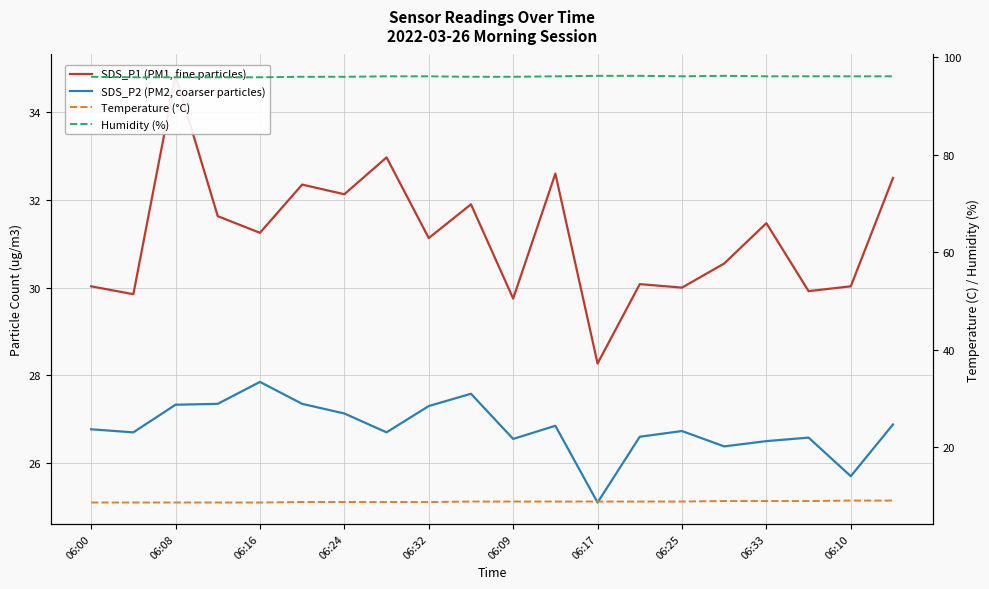

Reading right to left, extract all data points from this chart.

SDS_P1 (PM1, fine particles): 32.5	30.0	29.9	31.5	30.6	30.0	30.1	28.3	32.6	29.8	31.9	31.1	33.0	32.1	32.4	31.2	31.6	34.8	29.9	30.0
SDS_P2 (PM2, coarser particles): 26.9	25.7	26.6	26.5	26.4	26.7	26.6	25.1	26.9	26.6	27.6	27.3	26.7	27.1	27.4	27.9	27.4	27.3	26.7	26.8
Temperature (°C): 9.0	9.0	8.9	8.9	8.9	8.8	8.8	8.8	8.8	8.8	8.8	8.7	8.7	8.7	8.7	8.6	8.6	8.6	8.6	8.6
Humidity (%): 96.1	96.1	96.1	96.1	96.2	96.1	96.2	96.2	96.1	96.0	96.0	96.1	96.1	96.0	96.0	95.9	95.9	95.9	95.9	96.0